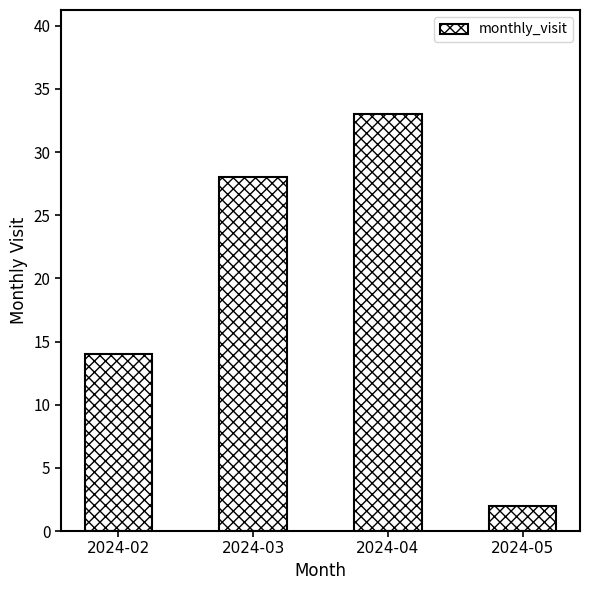

True or false: the data shows 2 at 2024-05.

True